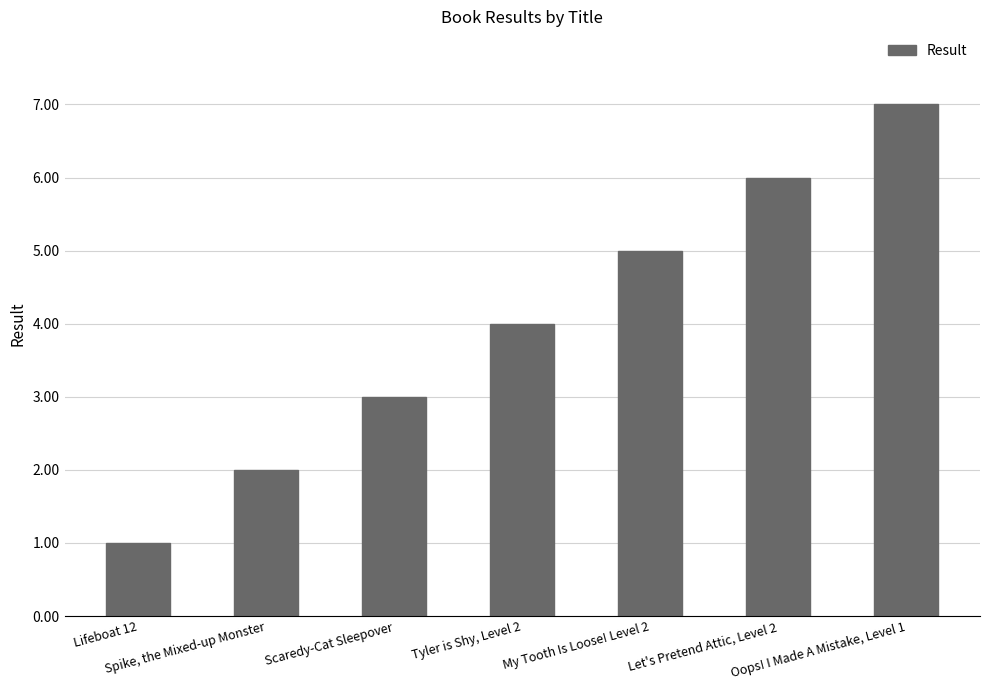

Reading right to left, transcribe all the data shown in this chart.

Oops! I Made A Mistake, Level 1=7	Let's Pretend Attic, Level 2=6	My Tooth Is Loose! Level 2=5	Tyler is Shy, Level 2=4	Scaredy-Cat Sleepover=3	Spike, the Mixed-up Monster=2	Lifeboat 12=1